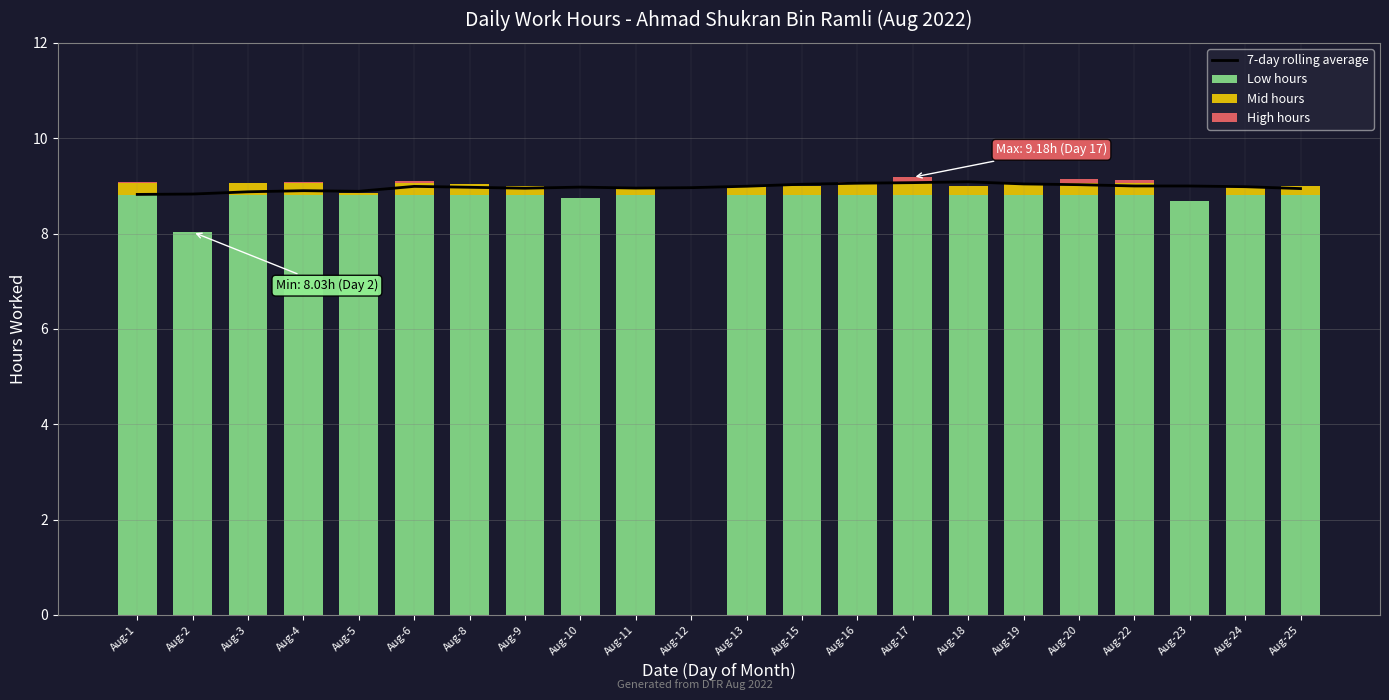

What is the difference between the second highest and minimum values in the 7-day rolling average series?

0.2